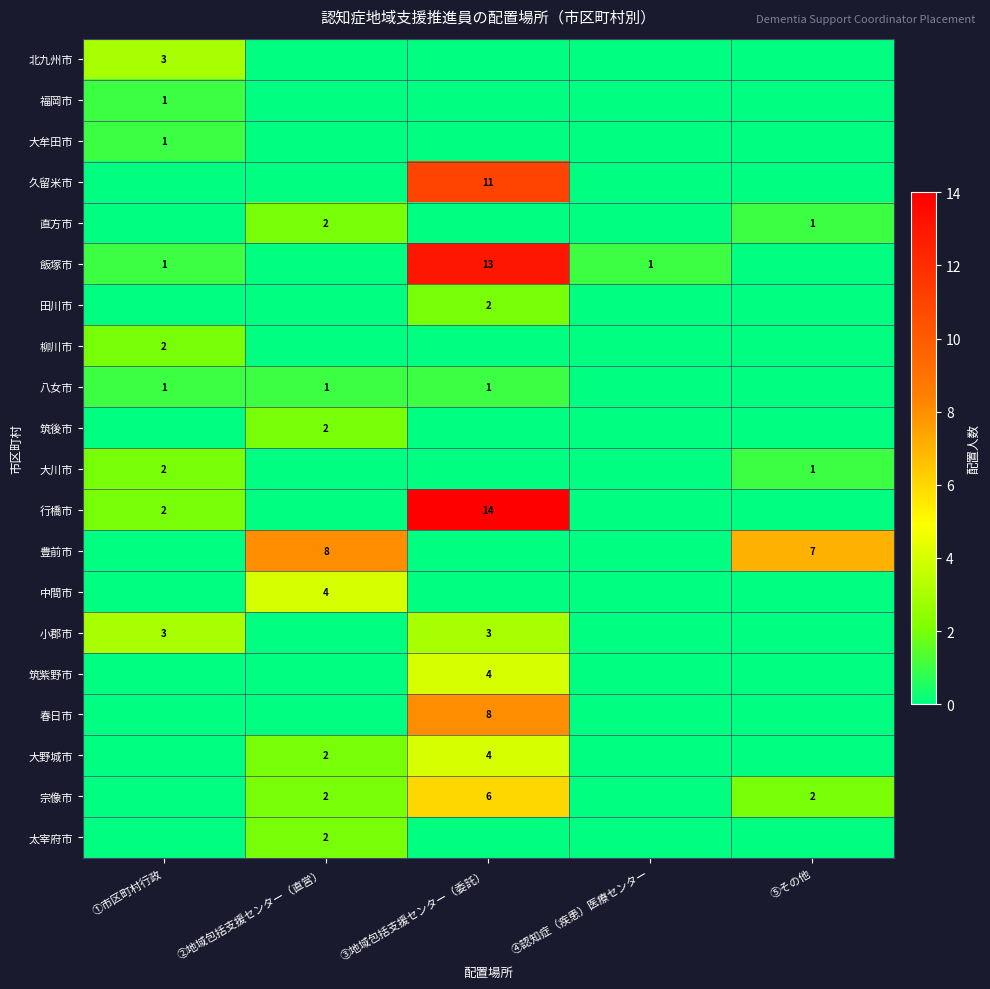

What is the total value across all series at ①市区町村行政?

16